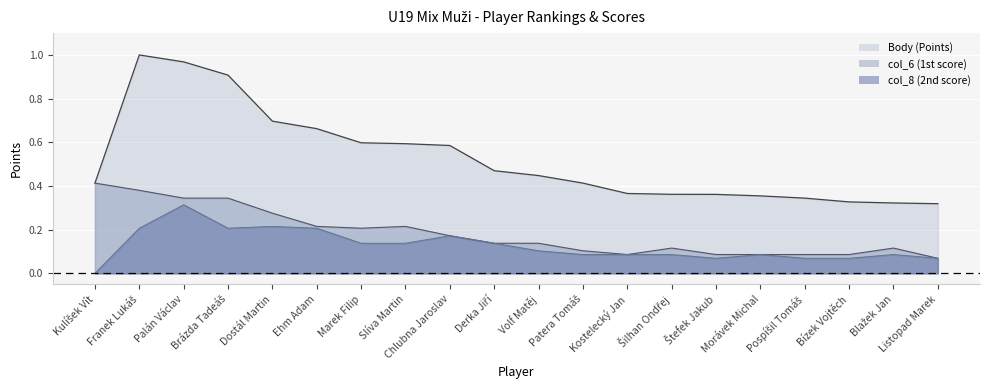

What is the total value across all series at Palán Václav?

1.6